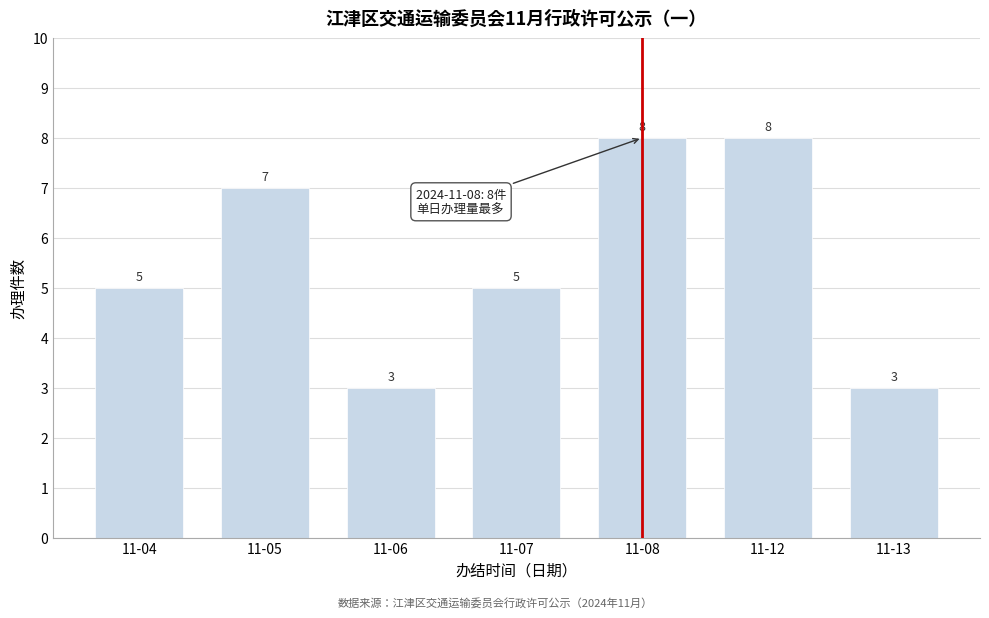

Reading left to right, list all the values displayed in this chart.

5	7	3	5	8	8	3